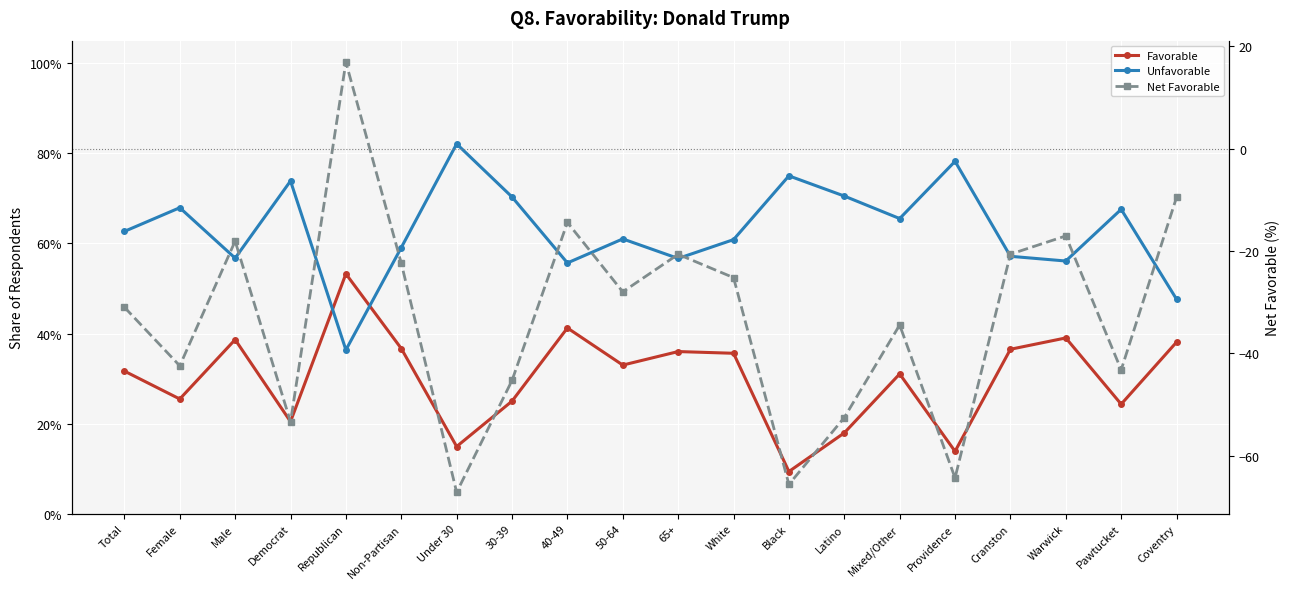

What is the sum of all Net Favorable values?

-658.8